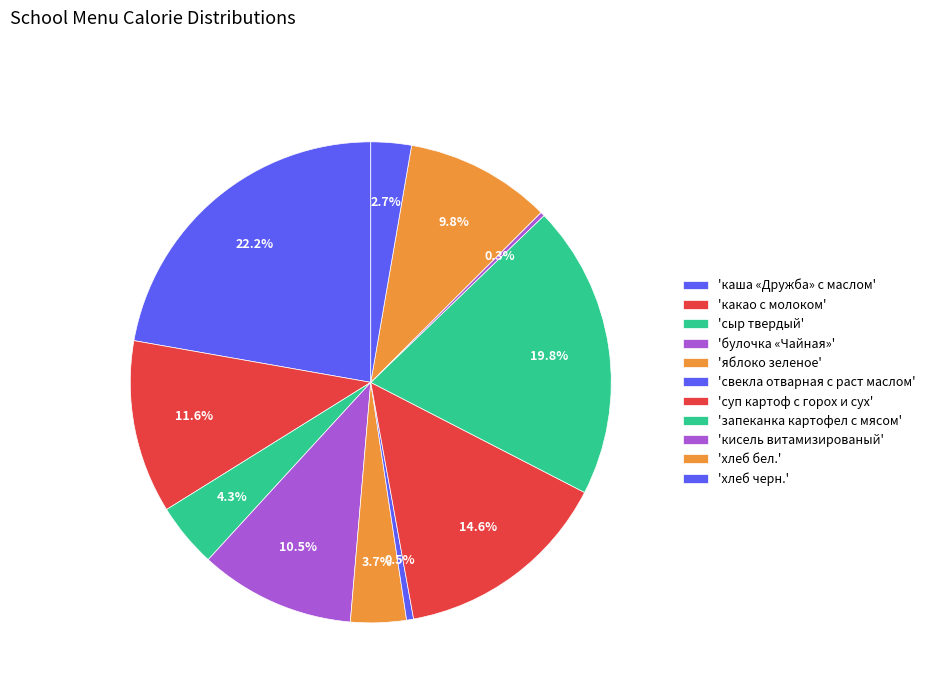

Is there a majority slice in this chart?

No